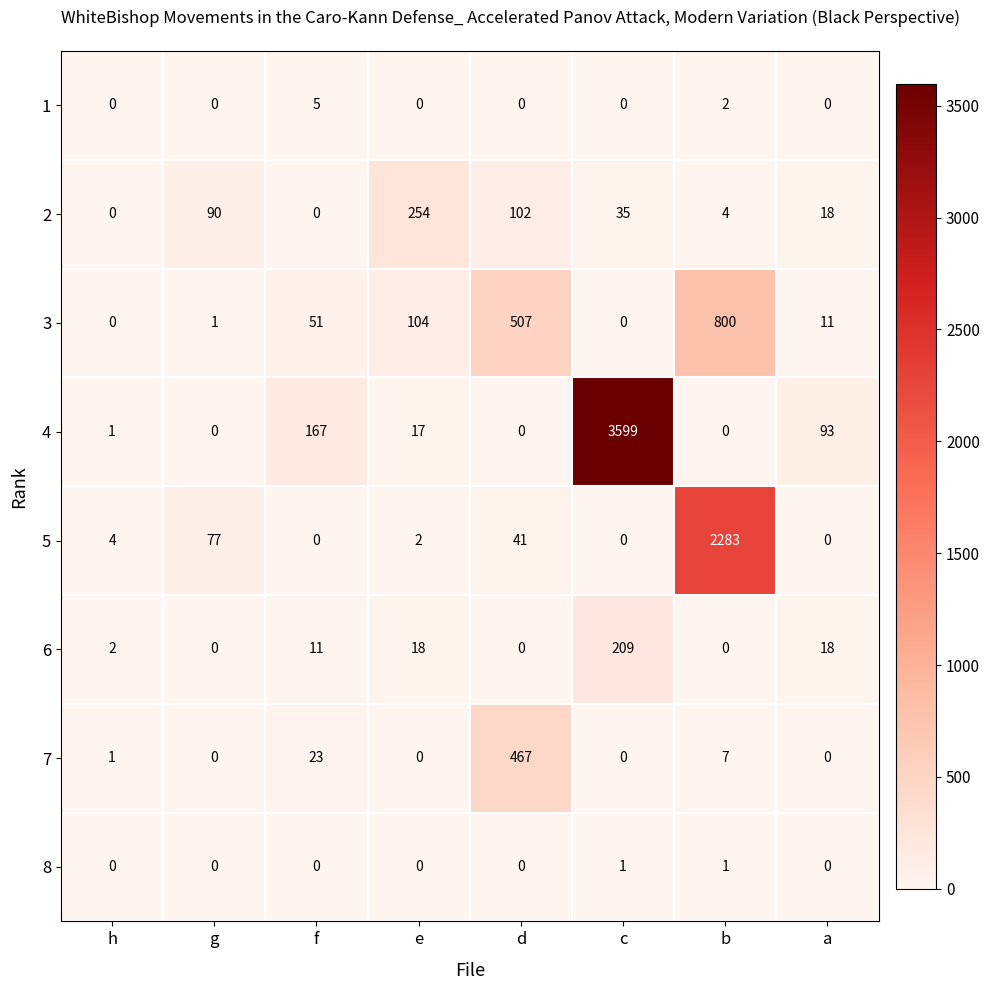

The value of 1 at g is 0. True or false?

True